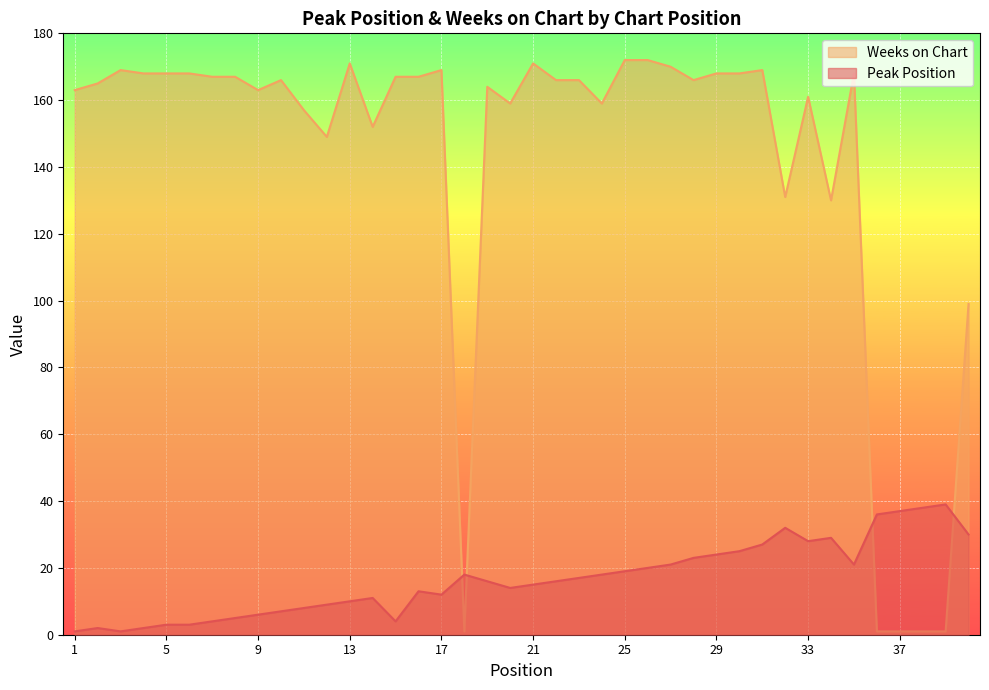

What is the difference between the highest and lowest values at 24?

141